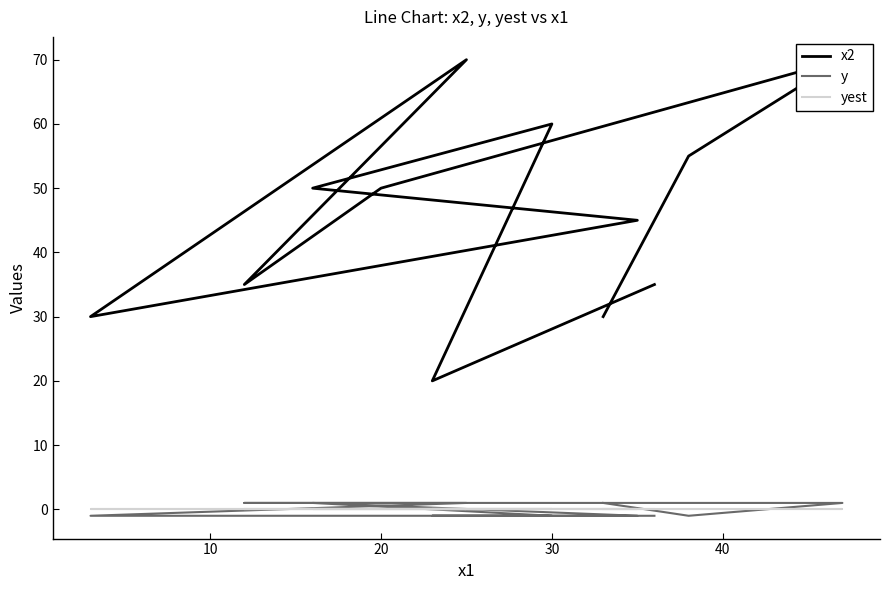

Does the chart have visible grid lines?

No